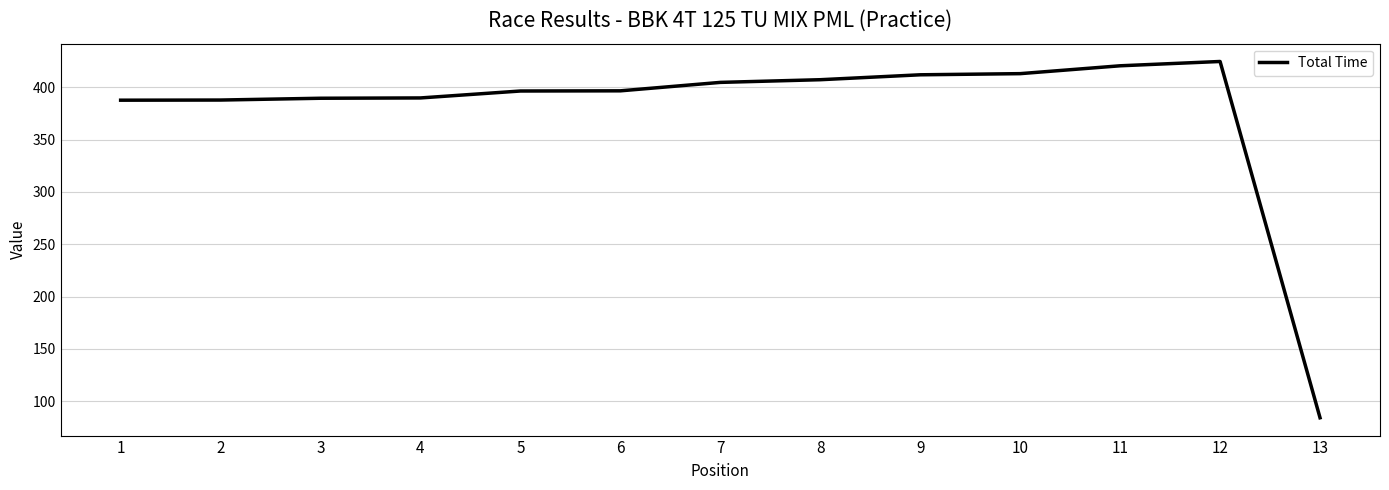

What is the difference between the values at 3 and 12?

35.2